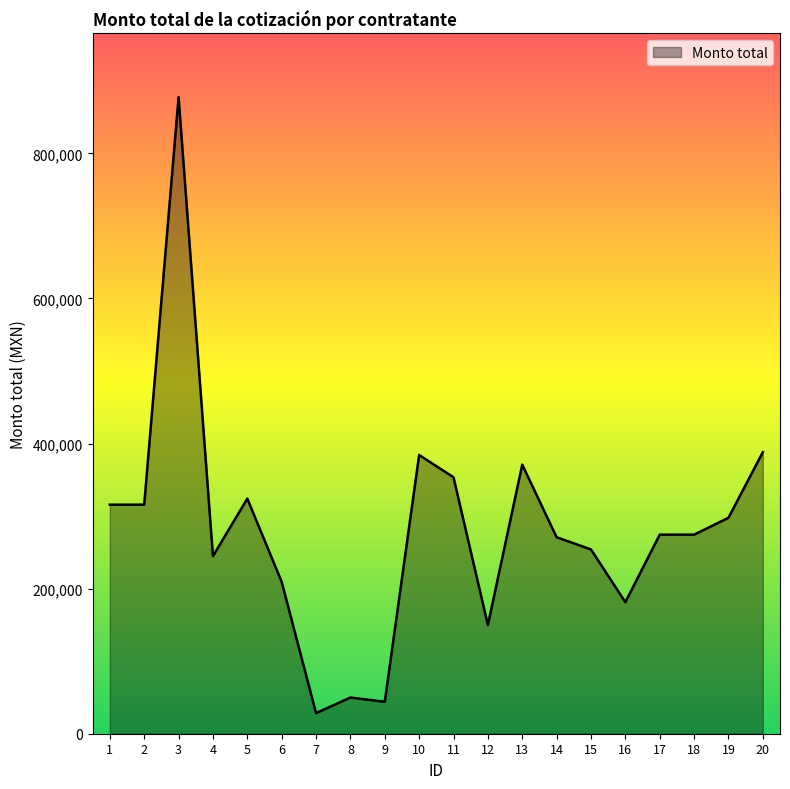

What is the greatest value displayed?

877544.9